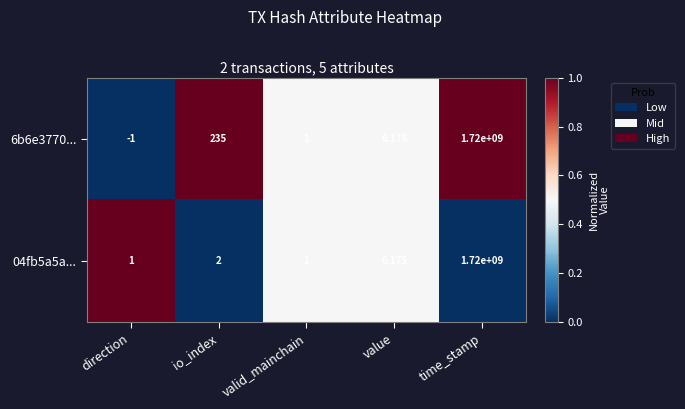

List the labels in order of 6b6e3770... value, largest first.

time_stamp, io_index, value, valid_mainchain, direction